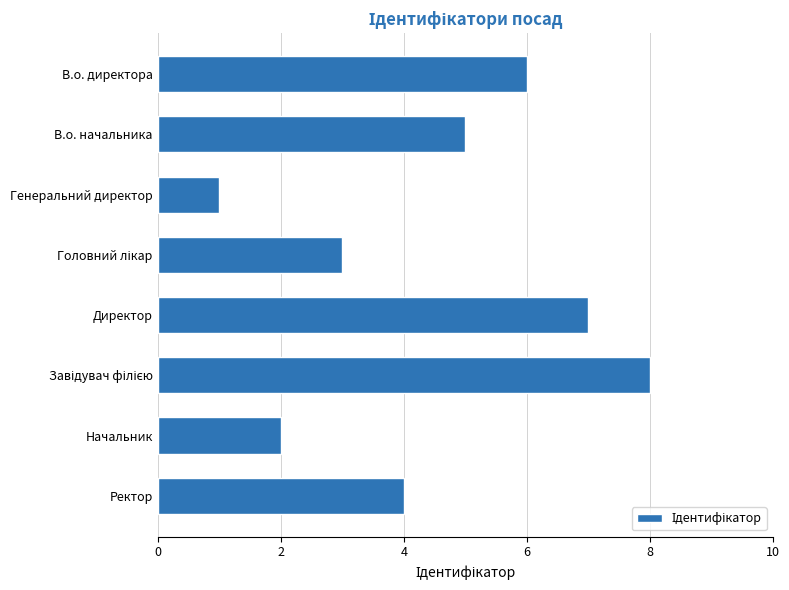

Which has a higher value, Ректор or В.о. директора?

В.о. директора